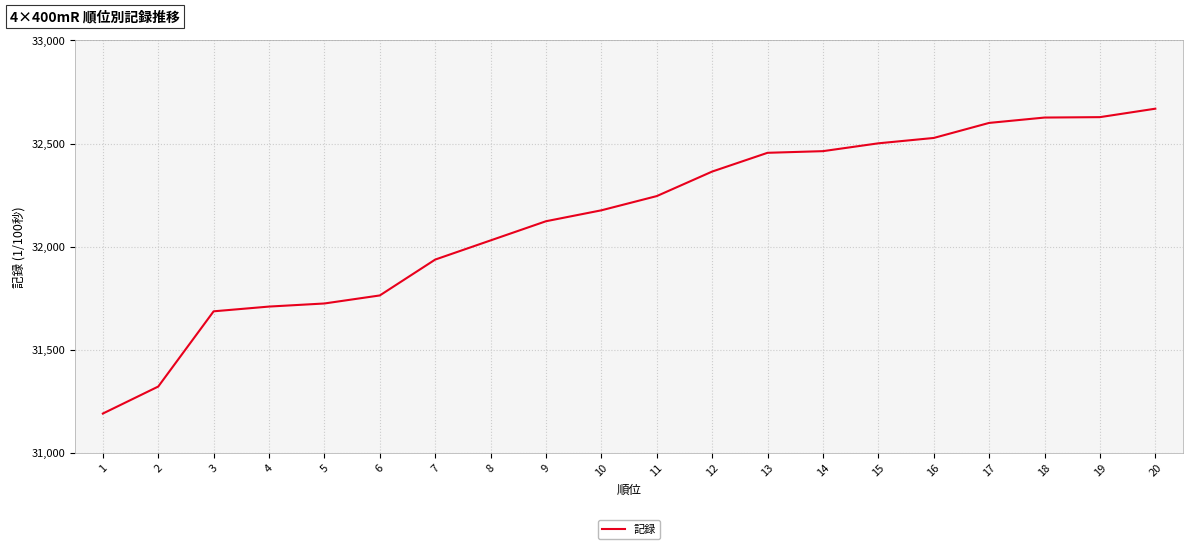

Is it true that the value at 13 is 48278?

False